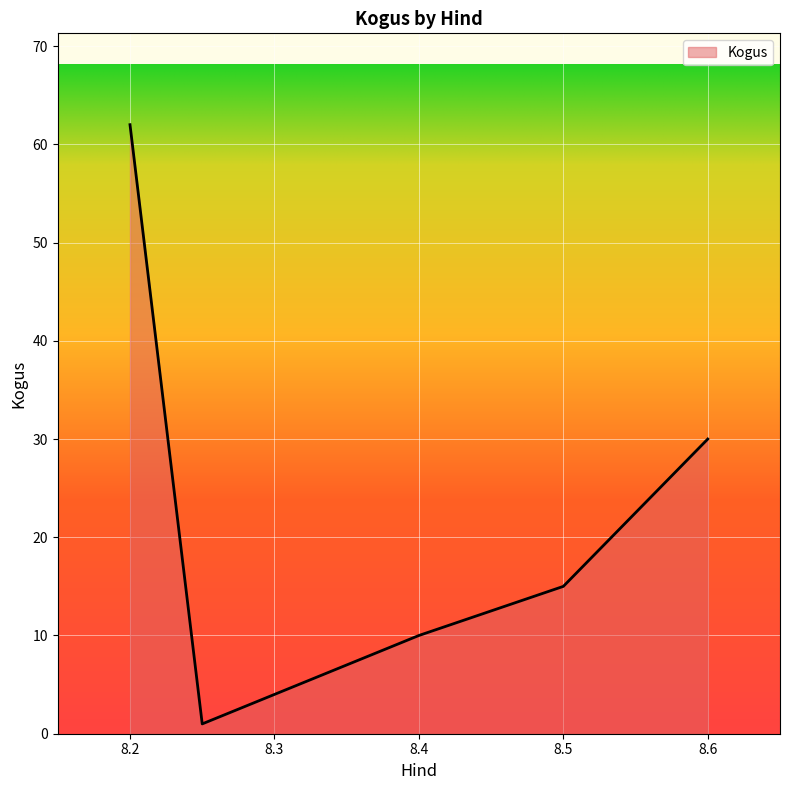

What is the difference between the maximum and second lowest values?

52